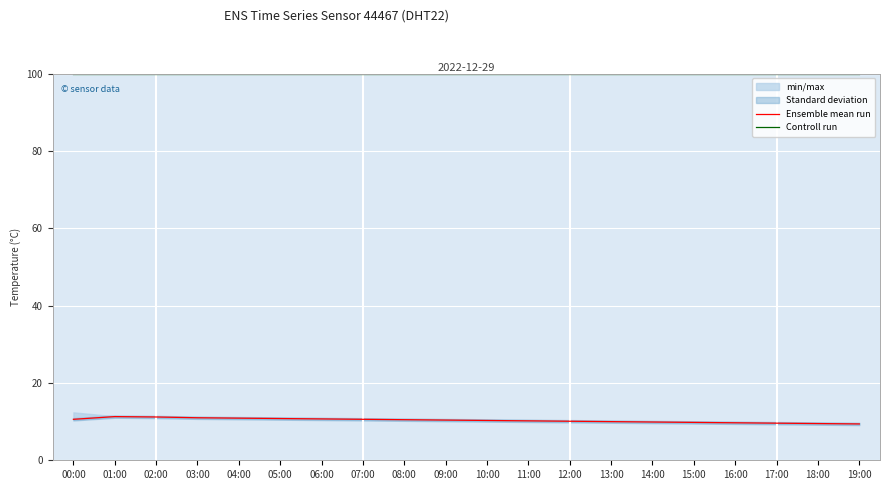

True or false: Ensemble mean run and Controll run cross at least once.

False